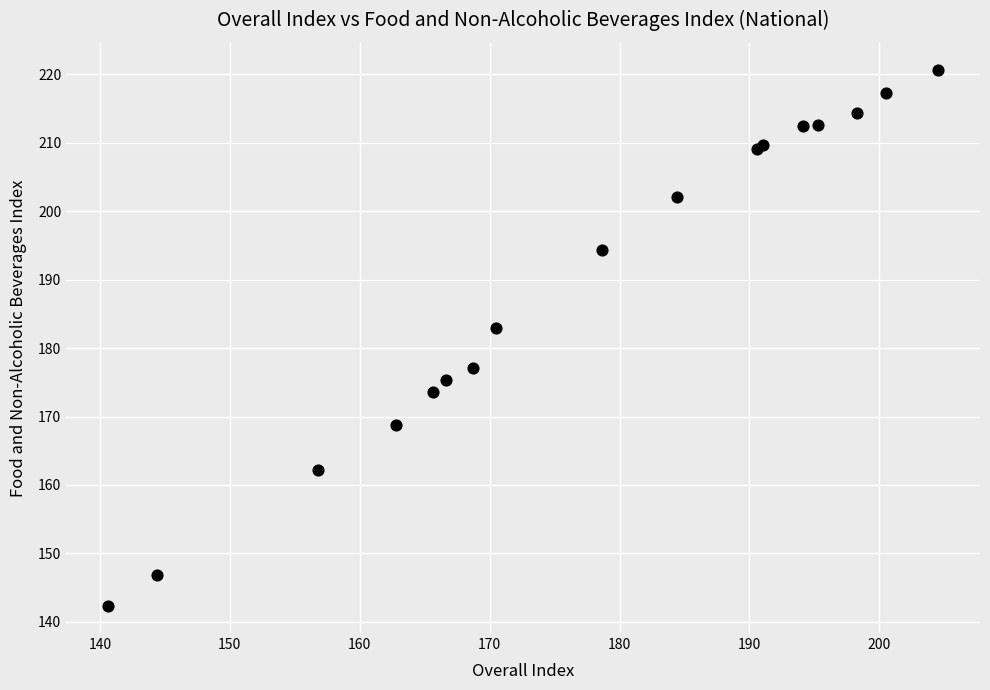

What Y value in the scatter plot is closest to 181?

183.0